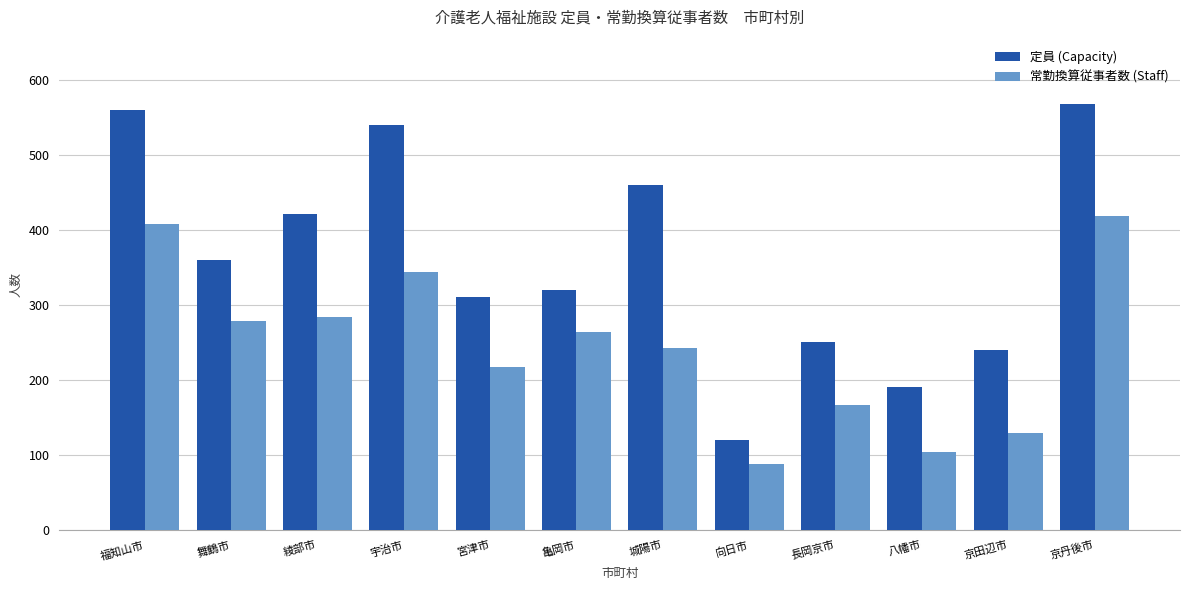

Rank the series by their average value, from highest to lowest.

定員 (Capacity), 常勤換算従事者数 (Staff)